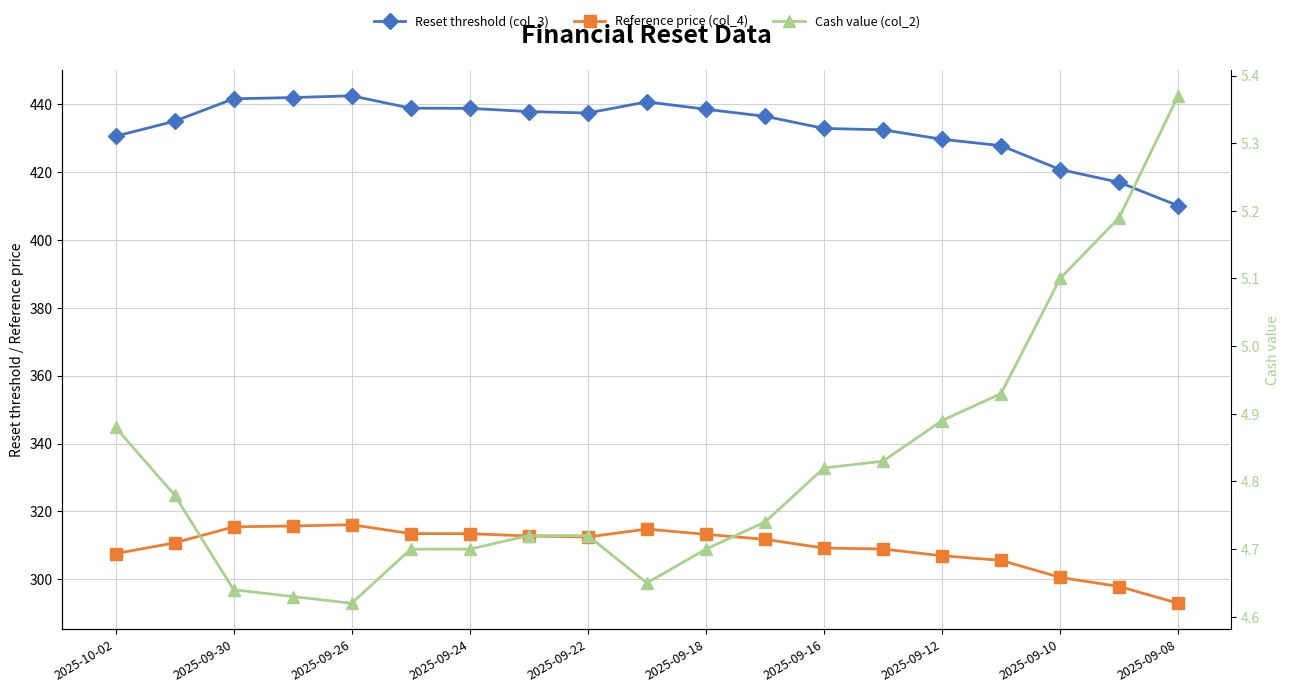

Does the chart have visible grid lines?

Yes